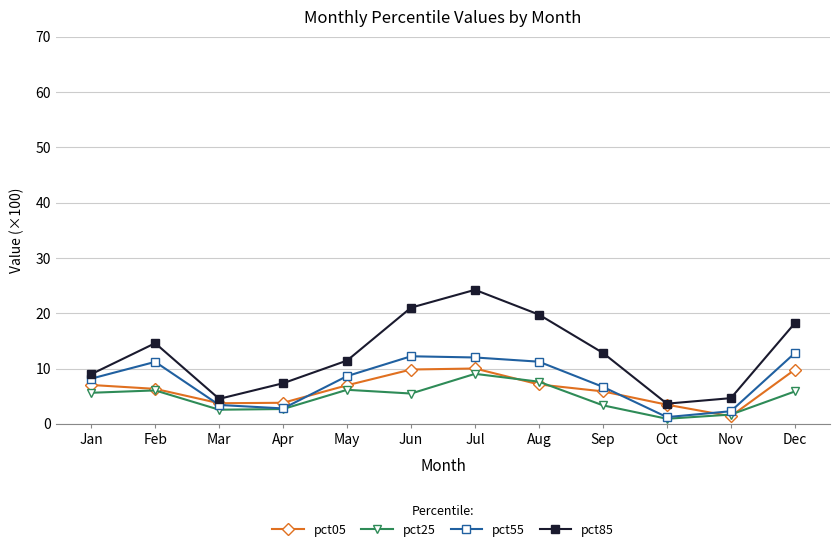

What is the minimum value shown in the chart?

0.9